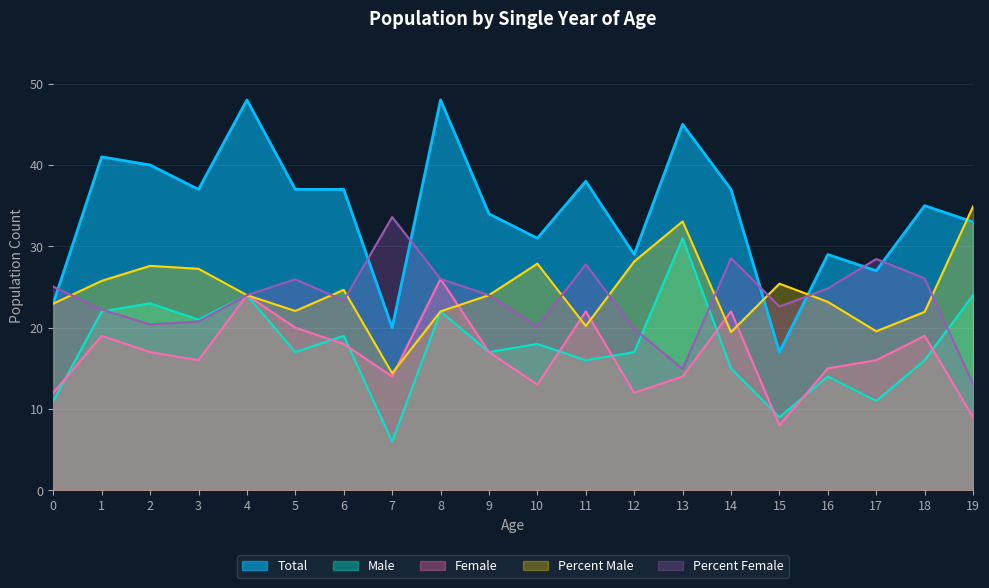

Where is the first local minimum for Percent Male?

5